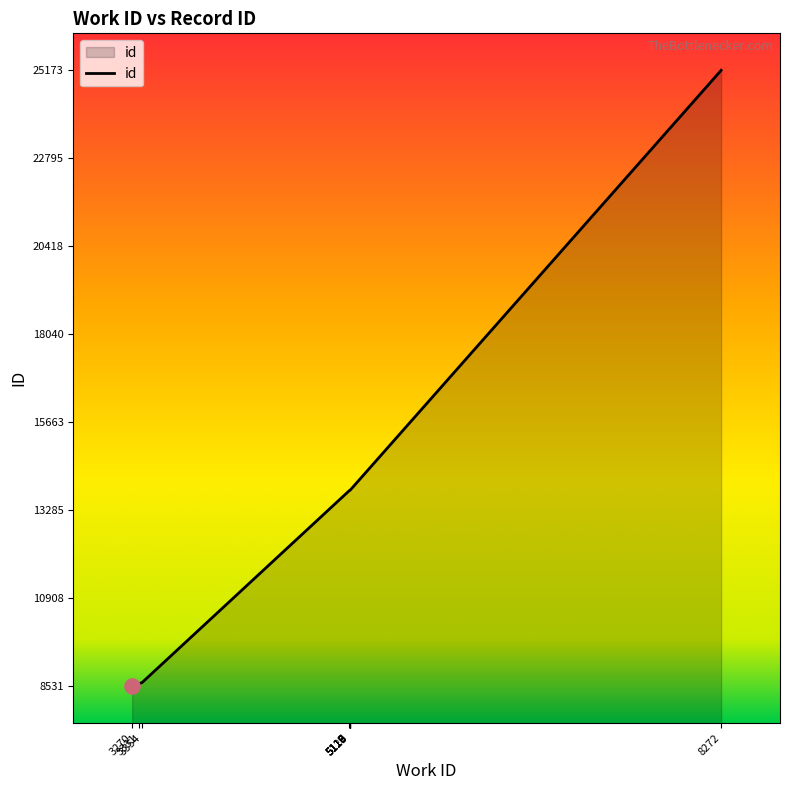

Approximately how many times larger is the value at 3331 compared to 5115?

0.6